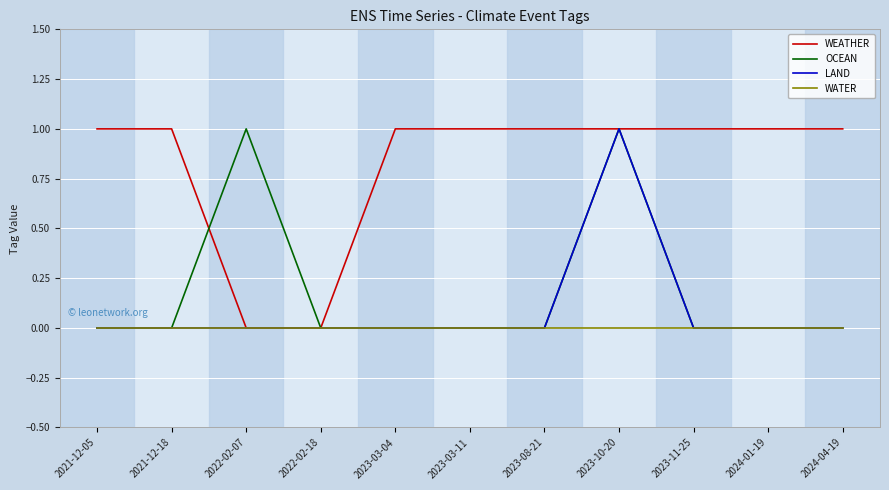

True or false: OCEAN has a value of 0 at 2023-08-21.

True